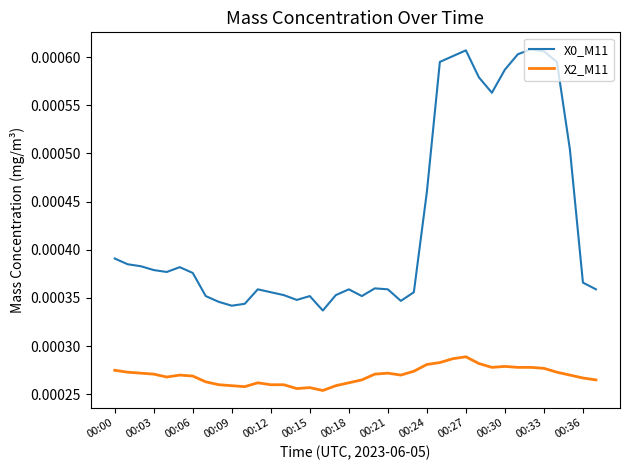

True or false: X2_M11 and X0_M11 intersect in this chart.

False